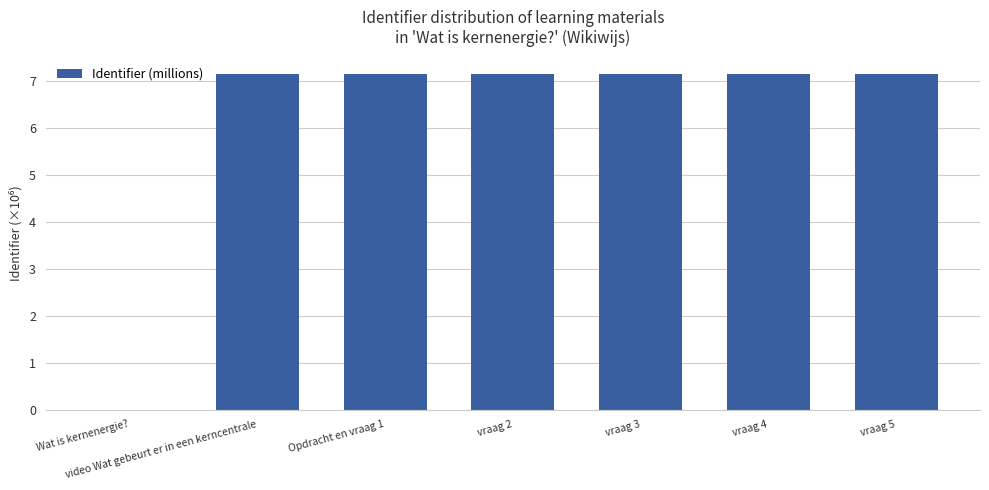

Where is the data nearest to the value 3?

Wat is kernenergie?